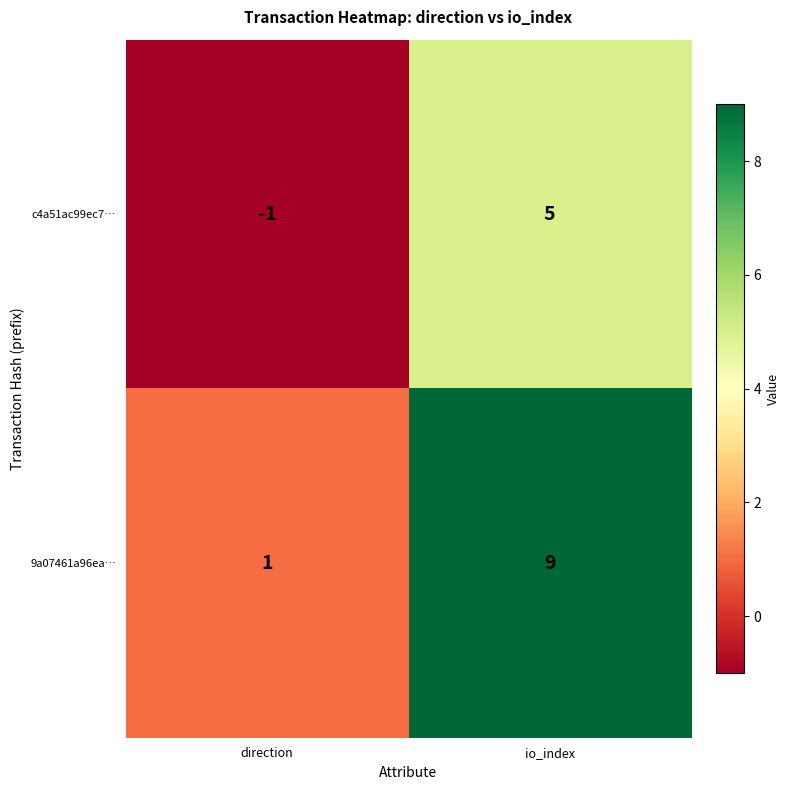

Rank the series by their average value, from lowest to highest.

c4a51ac99ec7…, 9a07461a96ea…